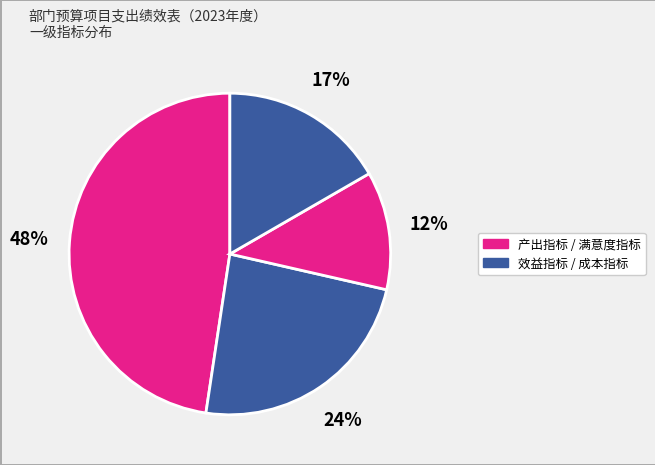

How many slices are in this pie chart?

4